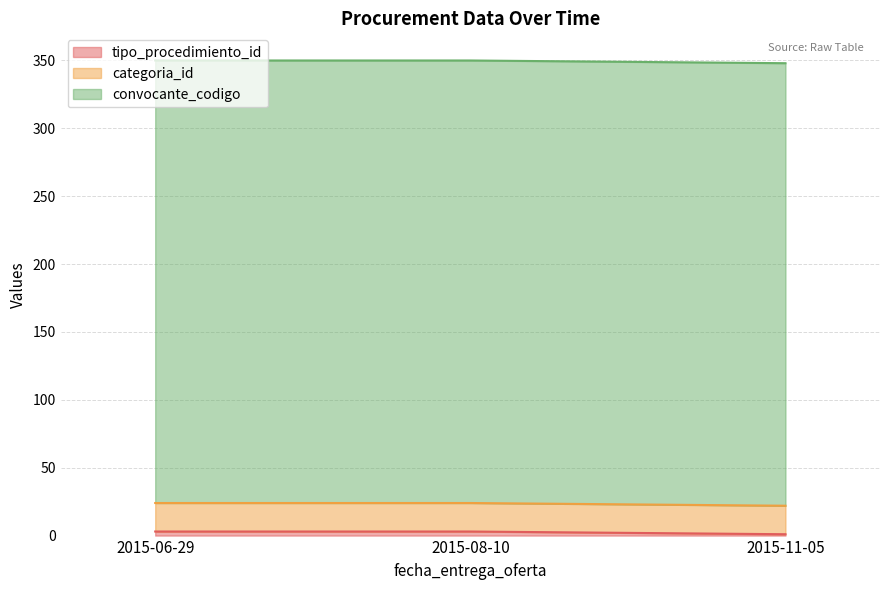

The value of convocante_codigo at 2015-06-29 is 168. True or false?

False